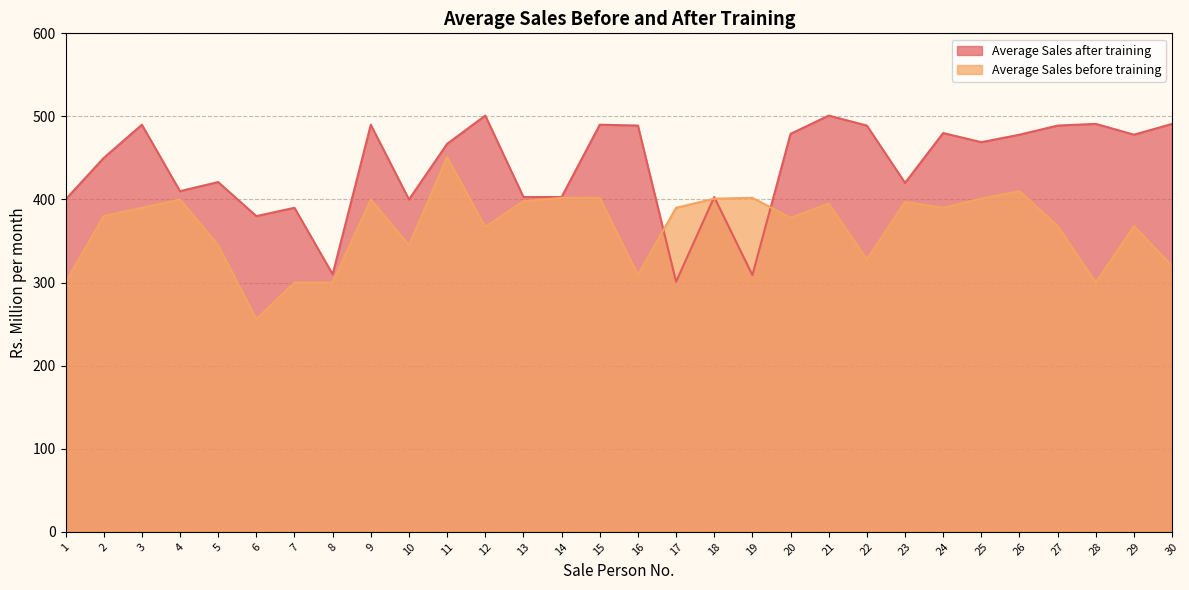

Between 18 and 27, which is larger?

27